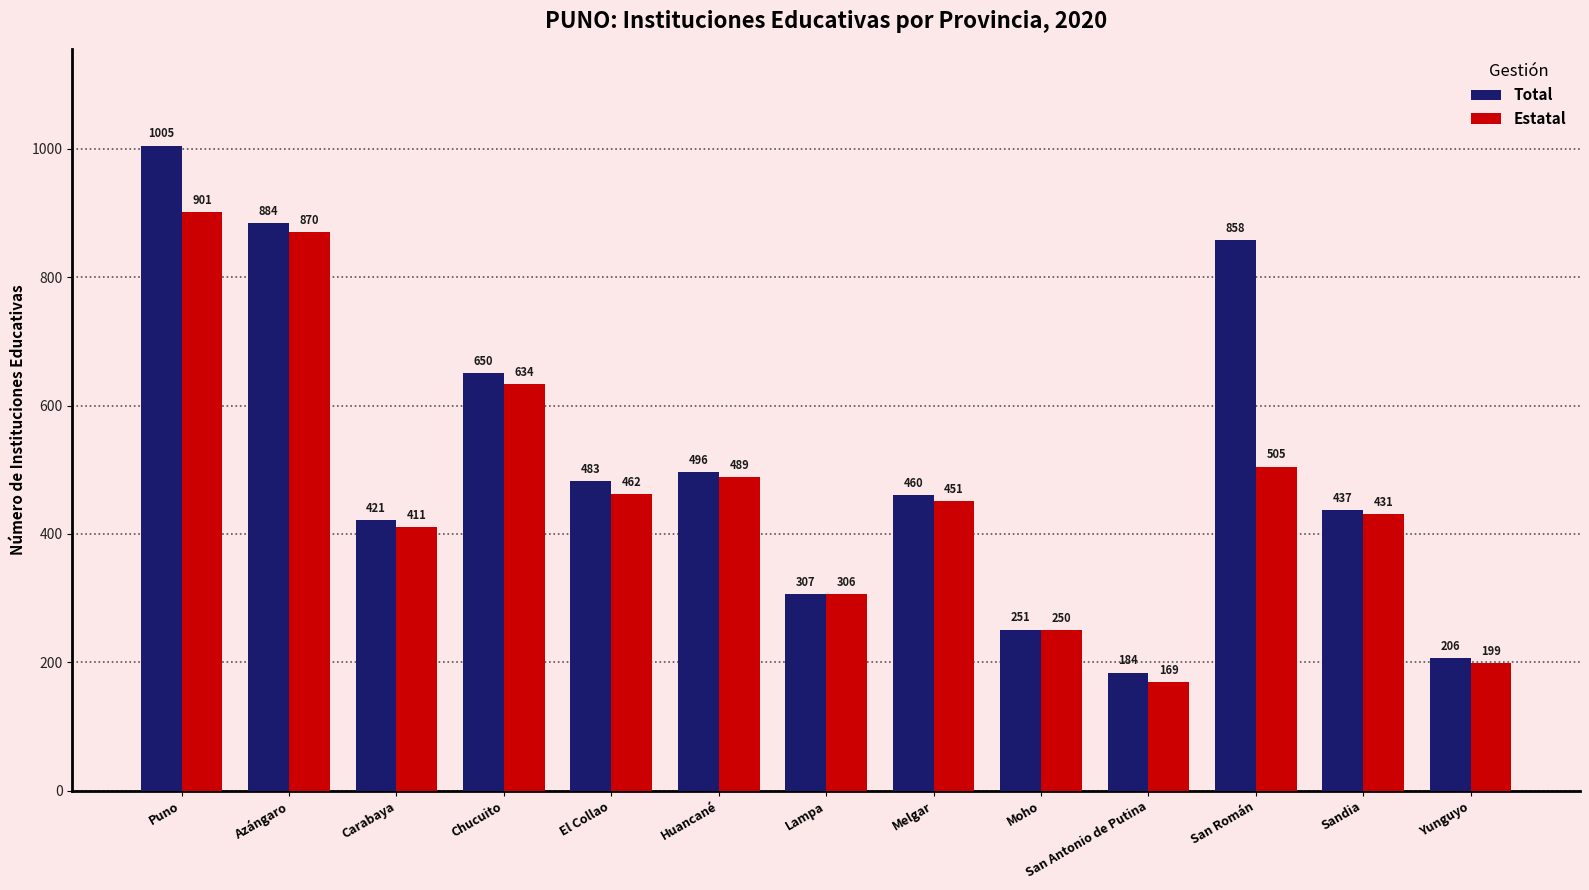

What is the difference between the maximum and second lowest values in the Estatal series?

702